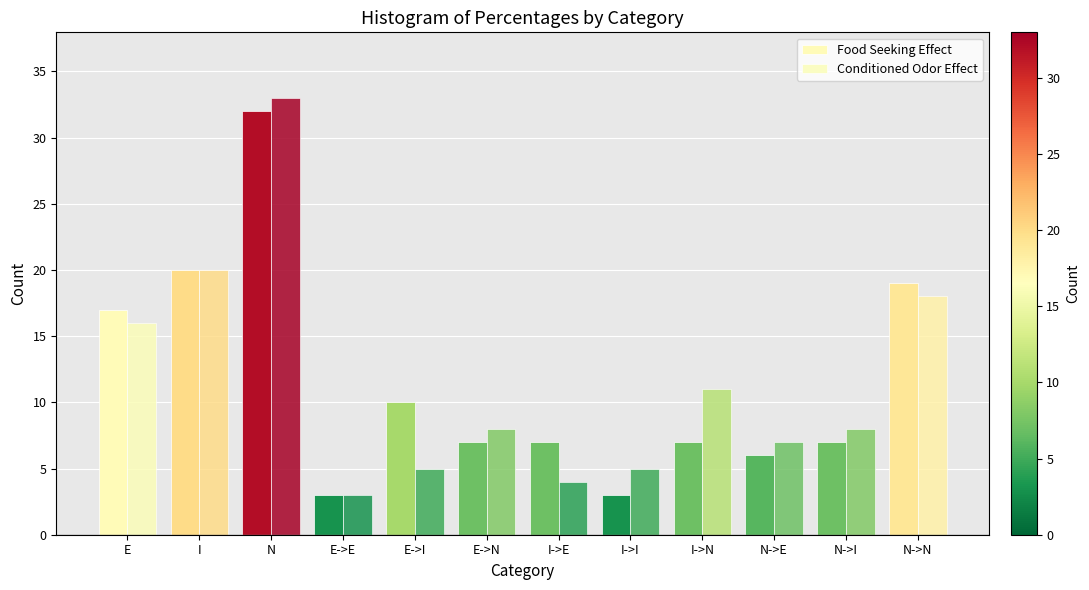

How many groups of bars are there?

12